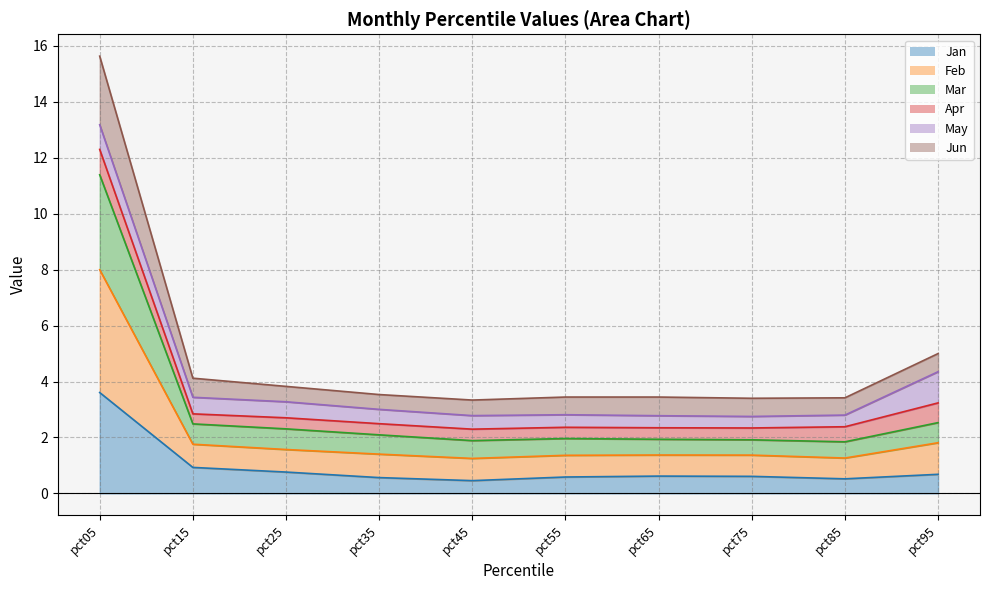

Which category has the highest value in the Jan series?

pct05